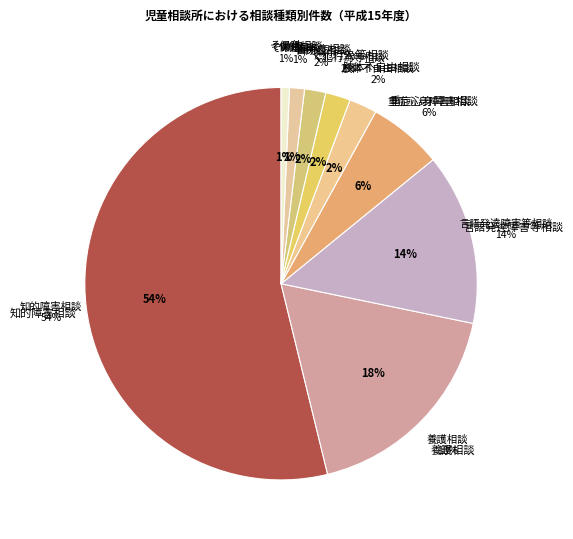

To the nearest percent, what is the difference between the largest and smallest slice percentages?

53%